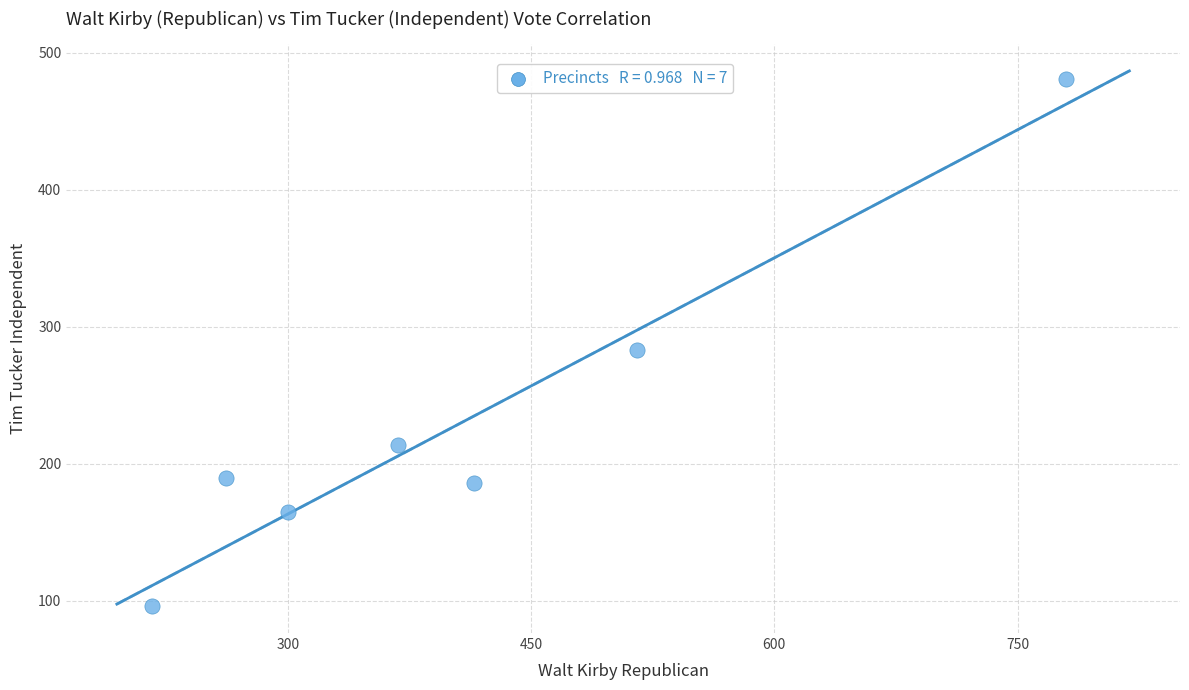

What is the range of X values (max minus min)?

564